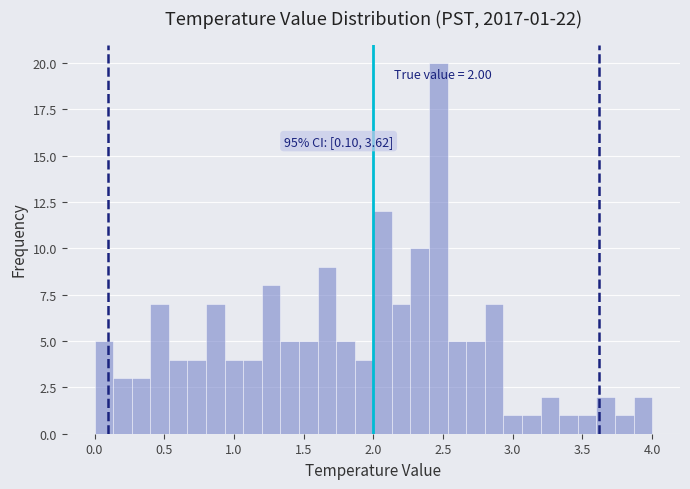

Read against the x-axis, roughly where is the centre of the tallest bar?

2.45